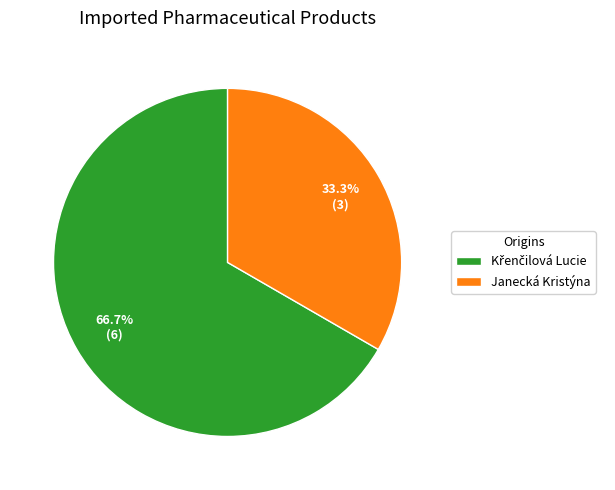

What is the smallest slice in the pie chart?

Janecká Kristýna